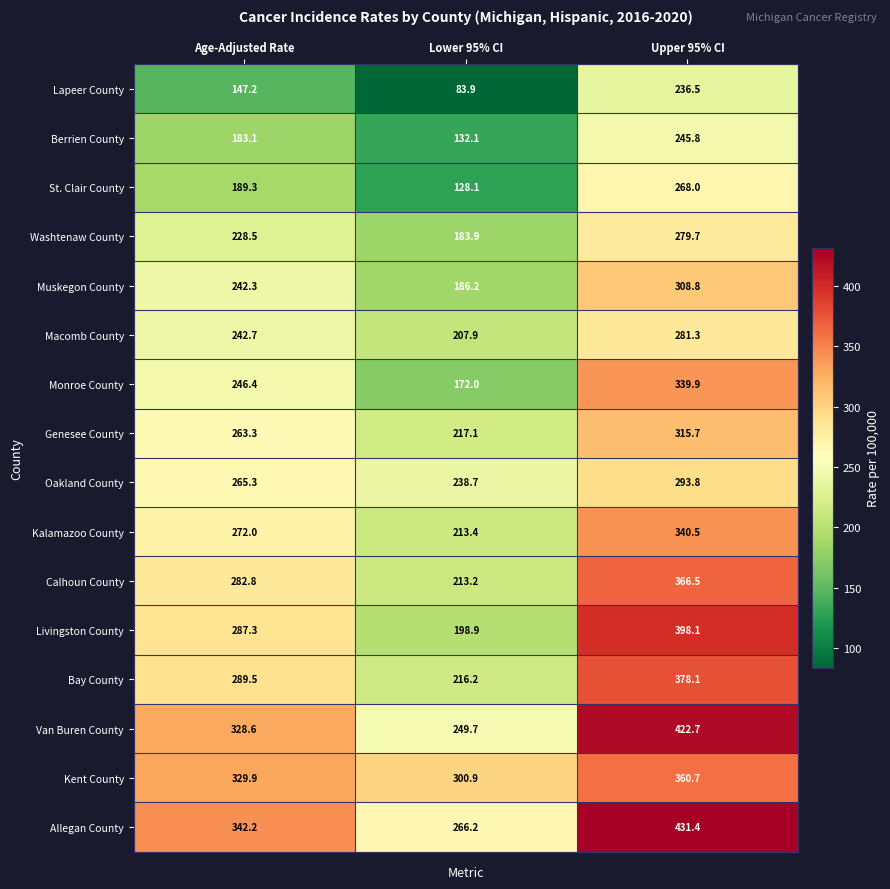

What is the smallest value displayed?

83.9